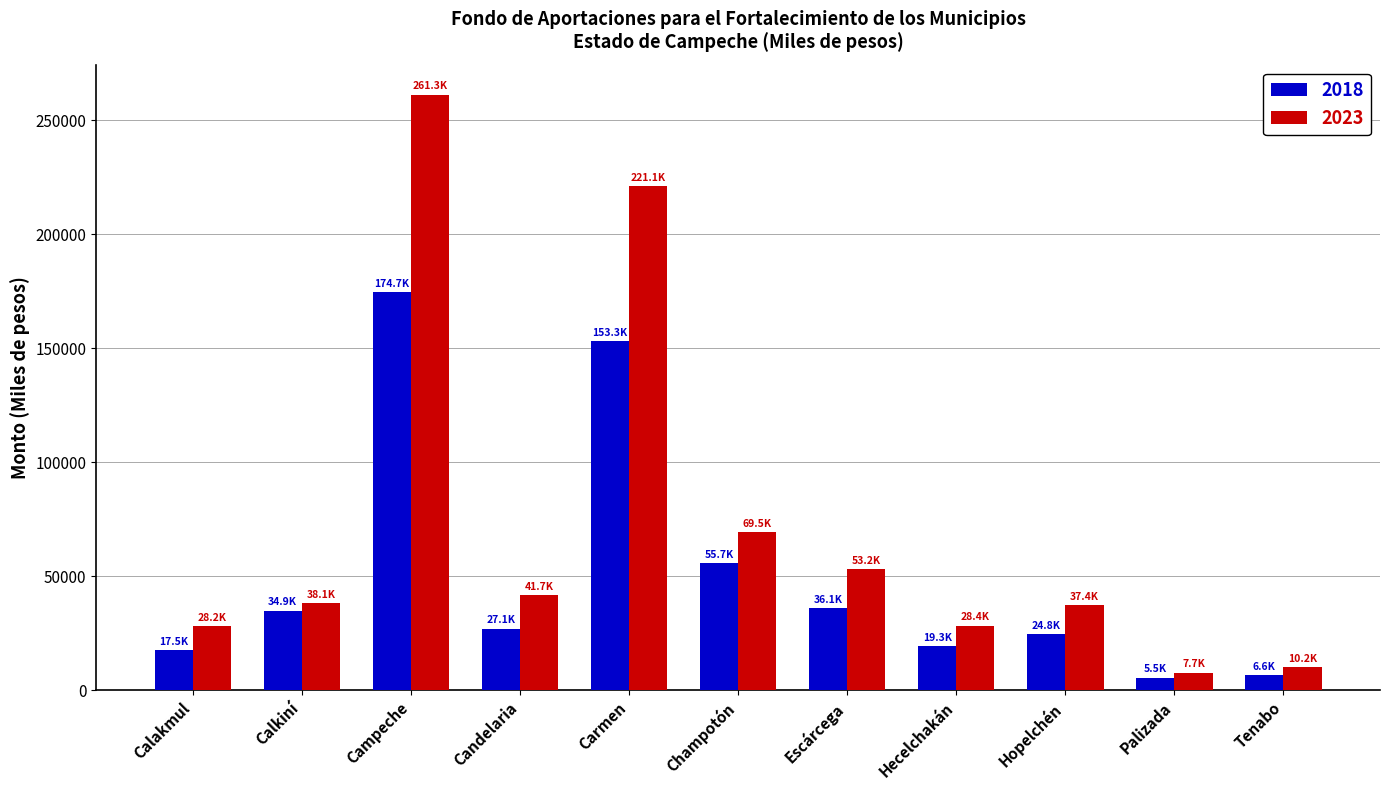

At which label is 2018 closest to 90116?

Champotón